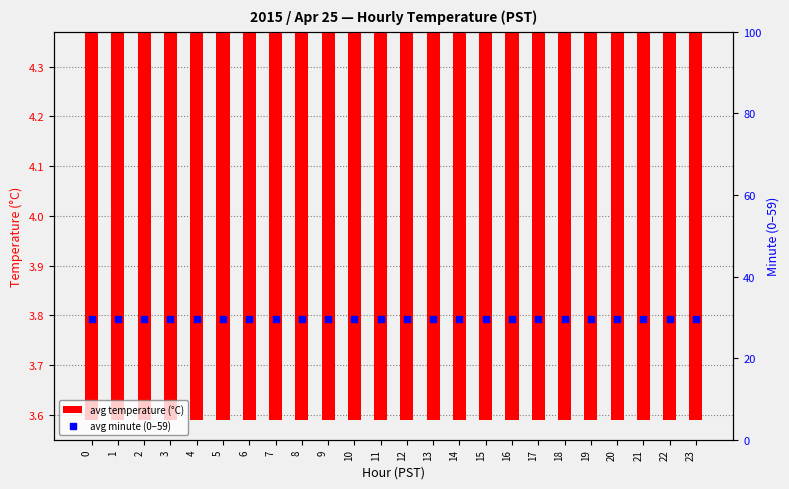

Which series has the largest total across all categories?

avg minute (0–59)